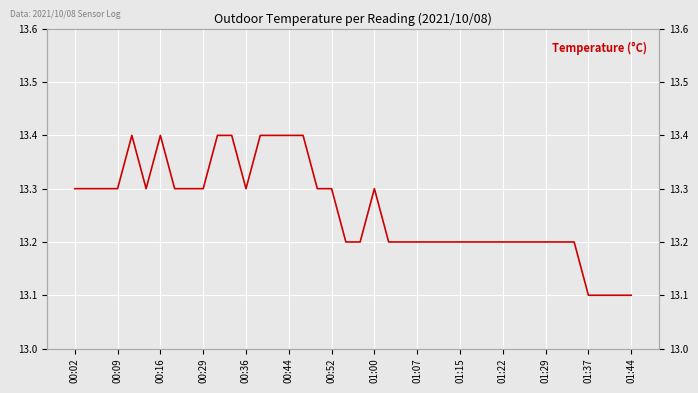

The chart shows a value of 17.7 at 32. True or false?

False